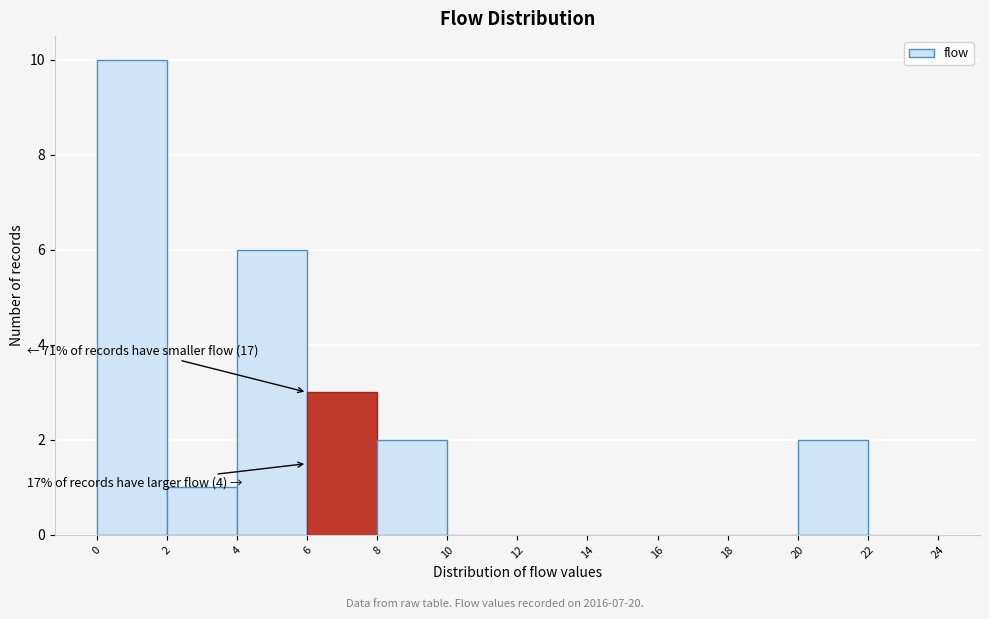

Over which range of the x-axis is the bar tallest?

0 to 2